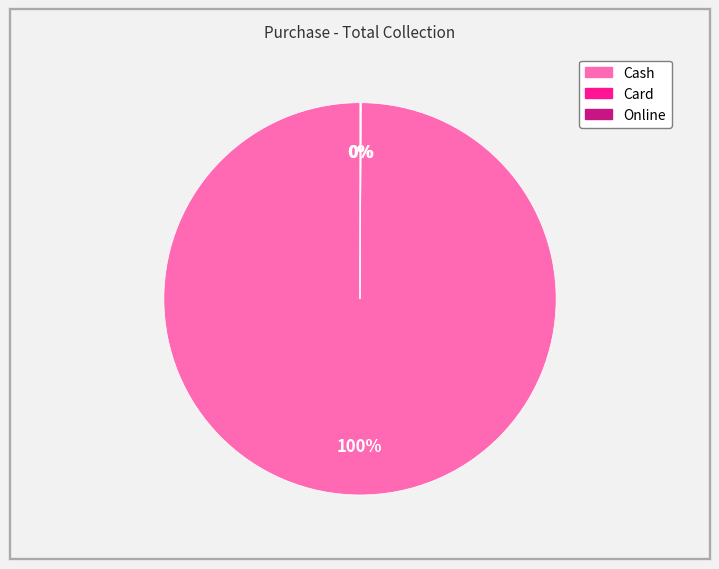

Does any single category account for the majority?

Yes